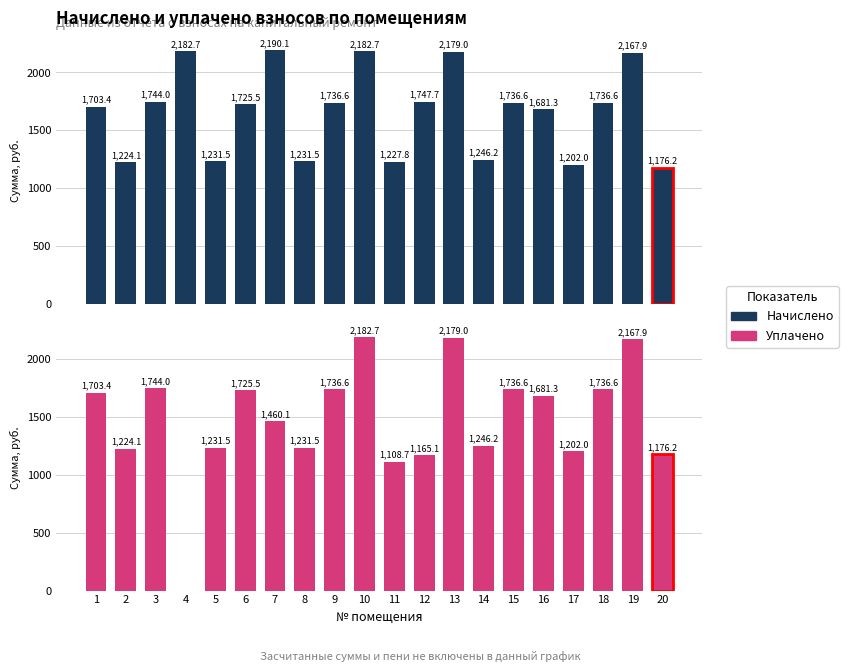

Where does the Начислено series first go above 1736?

3